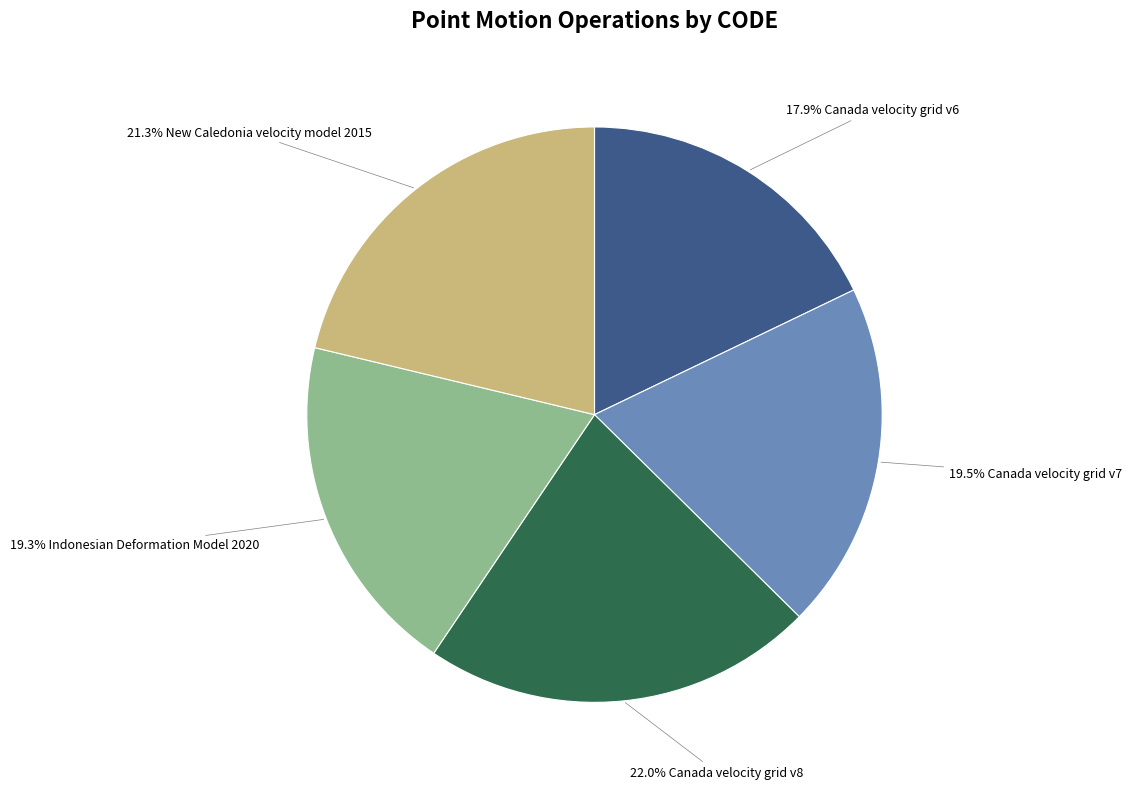

Does any single category account for the majority?

No